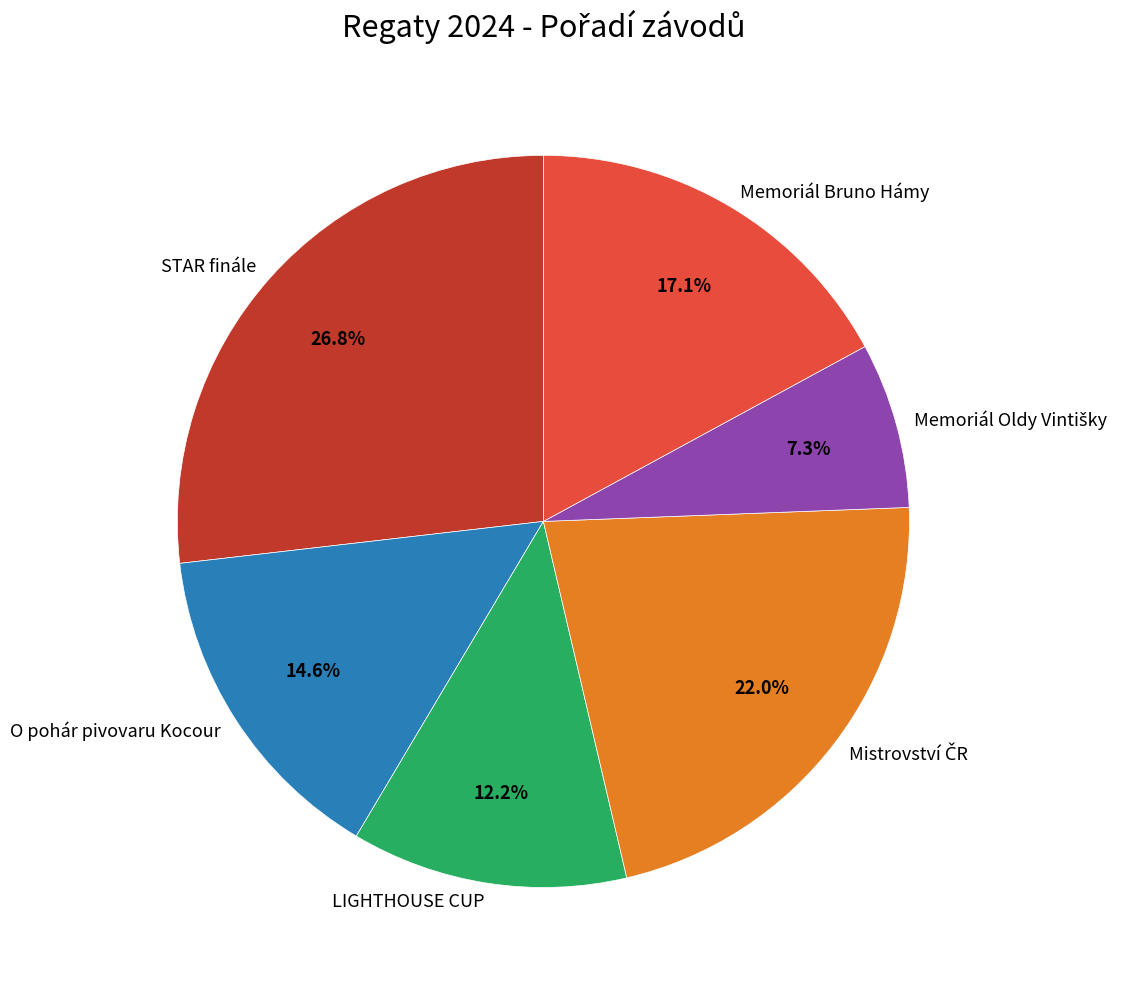

Is there a majority slice in this chart?

No